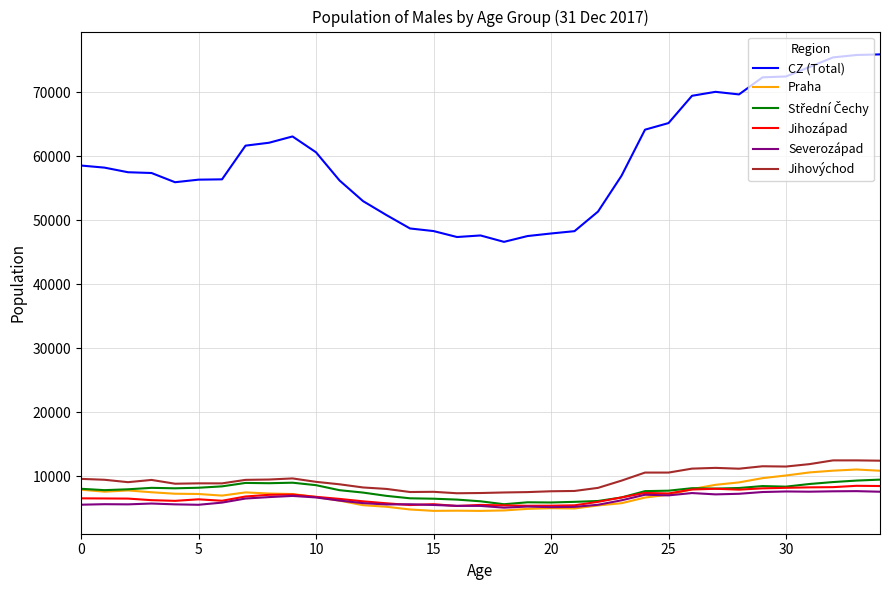

Which series has the widest spread of values?

CZ (Total)